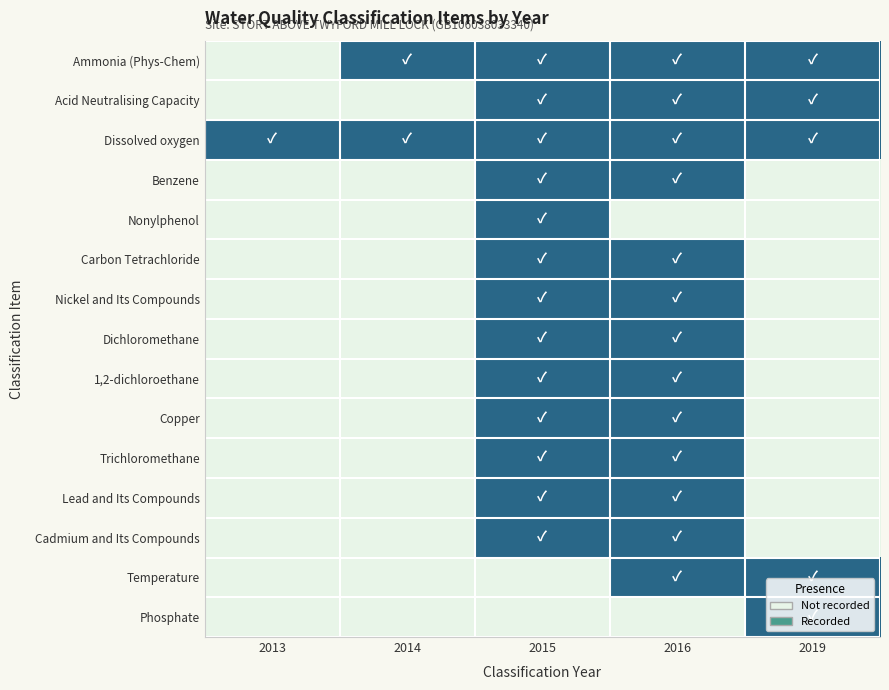

At how many categories does at least one series exceed 0?

5